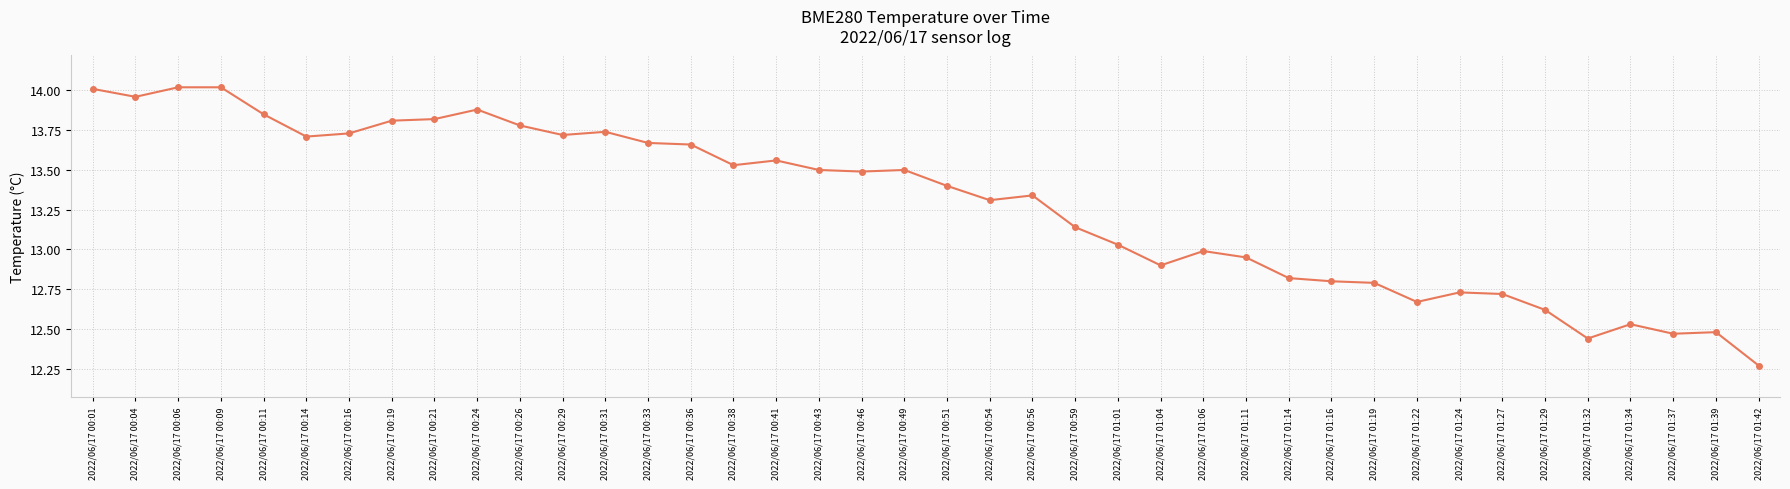

How many data points are above 13?

25